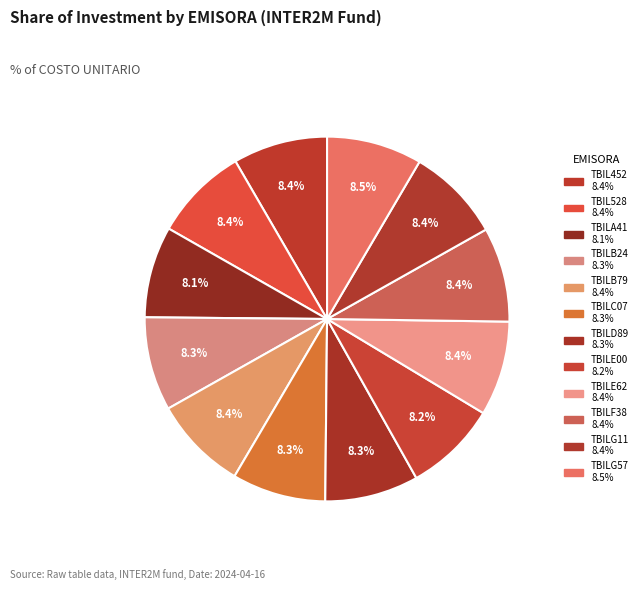

What percentage do TBILE62 and TBIL452 together represent?

16.8%